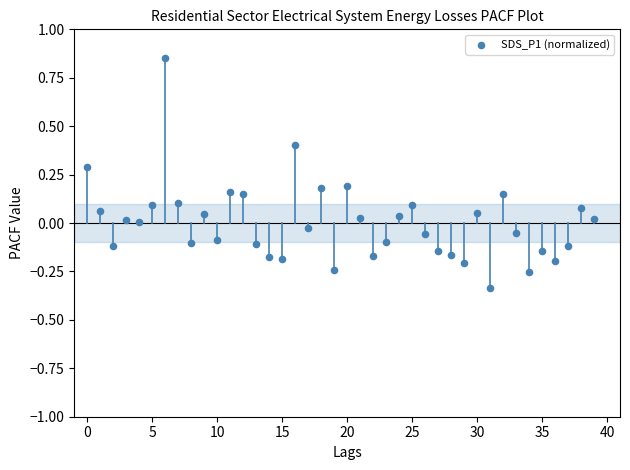

What is the range of Y values (max minus min)?

1.2